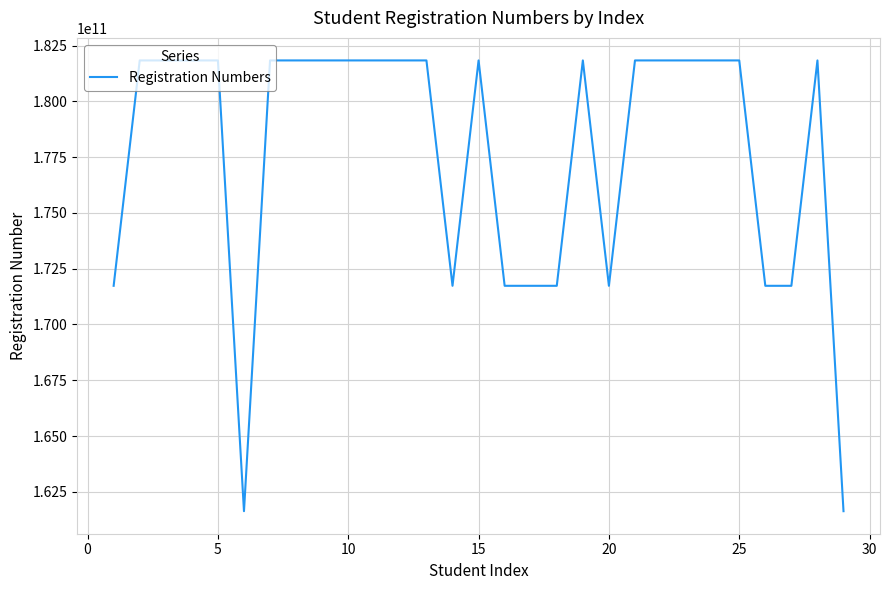

What is the smallest value displayed?

161633010309